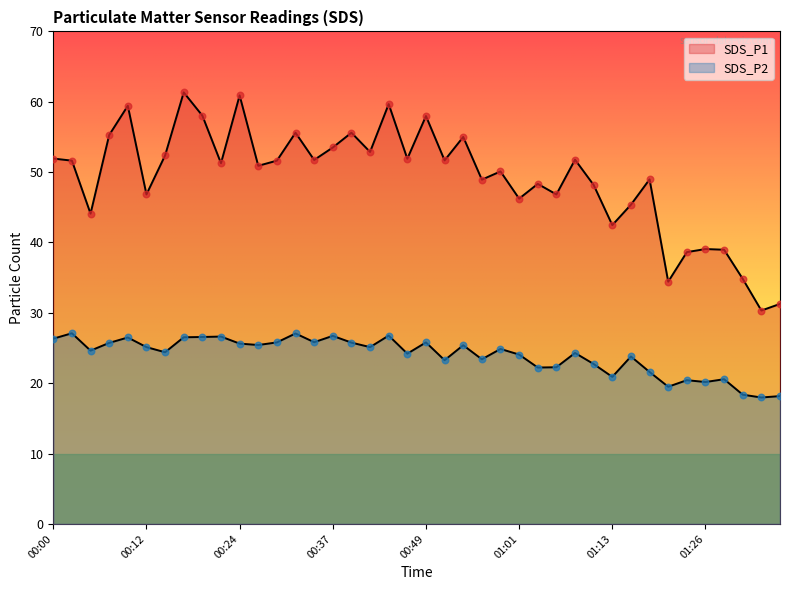

Which series reaches the maximum Y coordinate?

SDS_P1